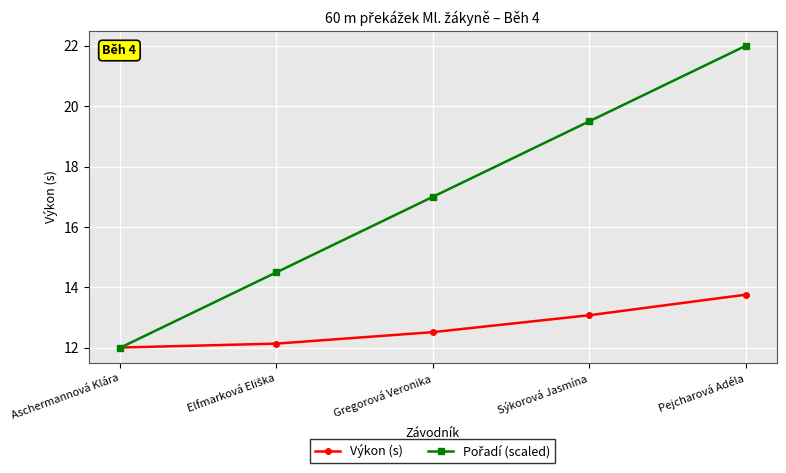

What is the spread (max minus min) of values at Pejcharová Adéla?

8.2